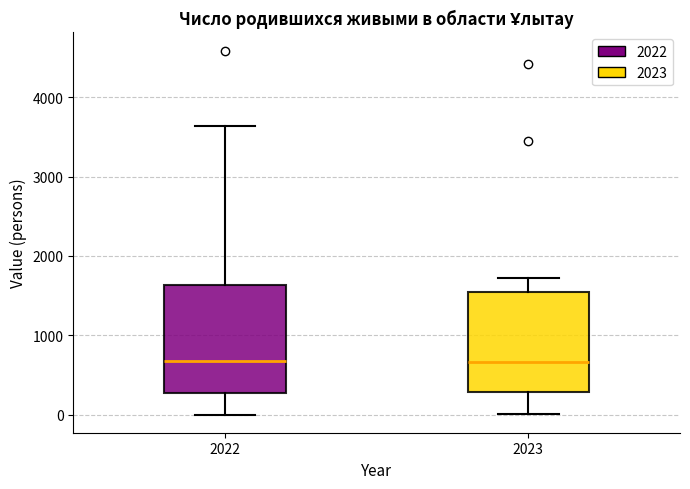

Where is the upper edge of the box at x = 2022 on the y-axis? The values are not printed on the chart, so give them approximately, as read against the axis.

1600